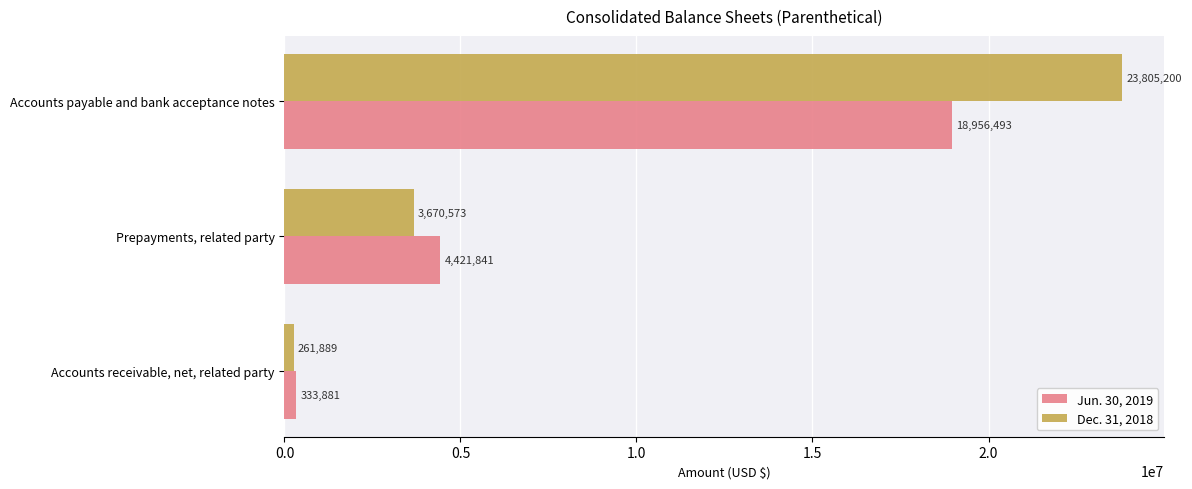

What is the sum of all Jun. 30, 2019 values?

23712215